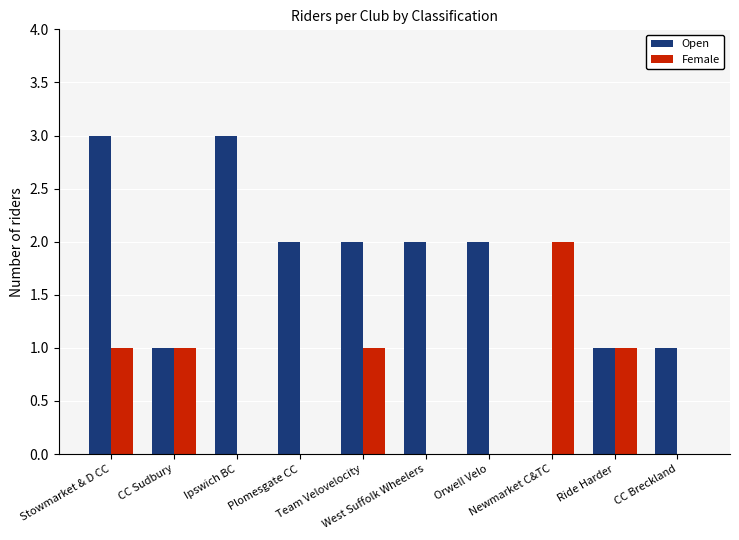

Which series has the largest total across all categories?

Open